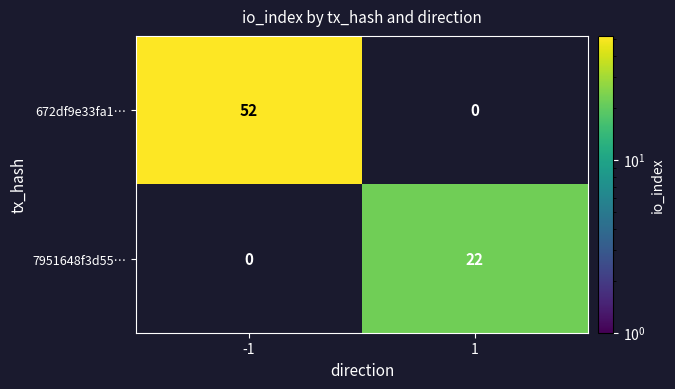

The value of 7951648f3d55… at 1 is 22. True or false?

True